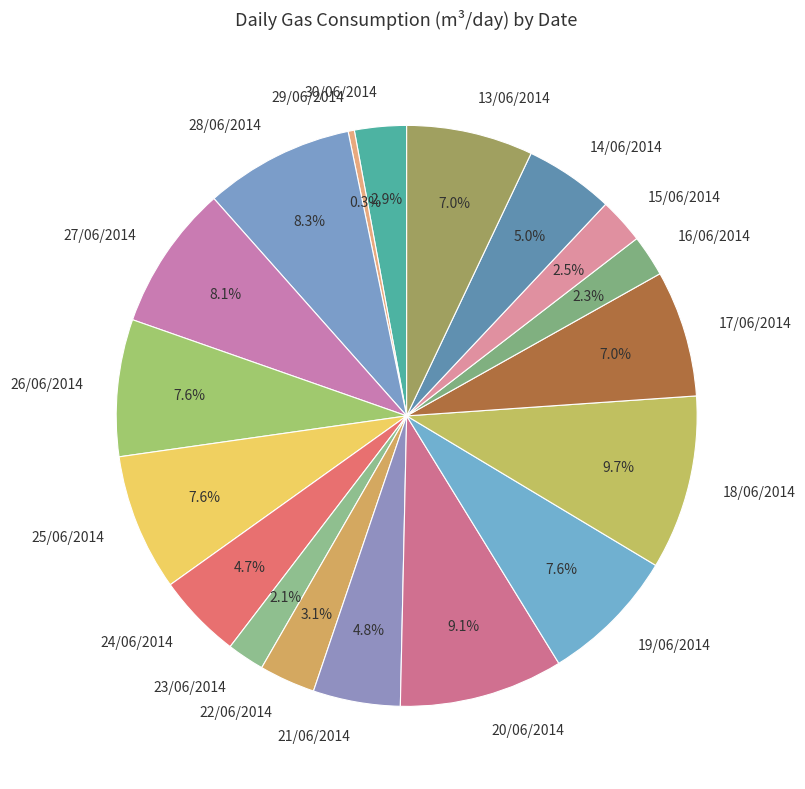

Which has a higher value, 14/06/2014 or 22/06/2014?

14/06/2014